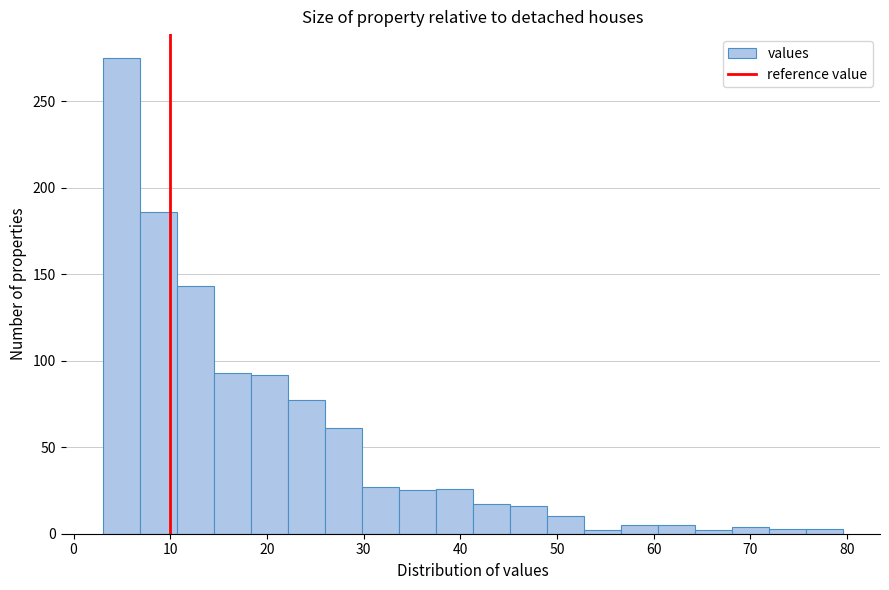

Read against the x-axis, roughly where is the centre of the tallest bar?

5